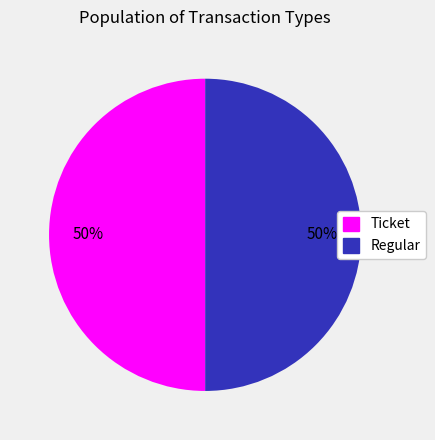

To the nearest percent, what is the average slice percentage?

50%